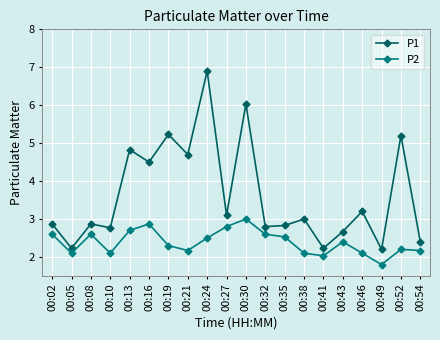

List the series in order of their overall mean, highest first.

P1, P2